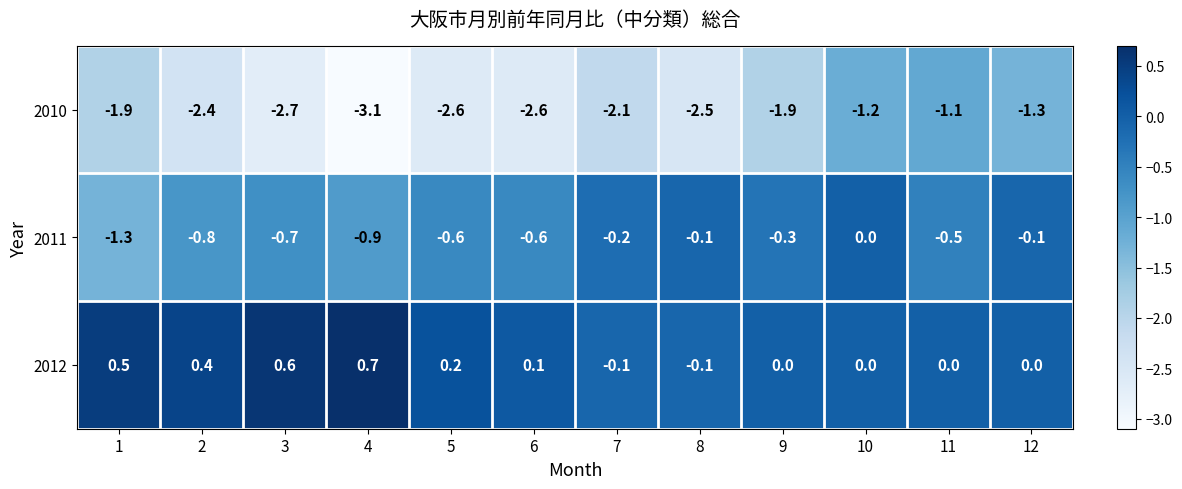

At which category is the sum across all series the highest?

10